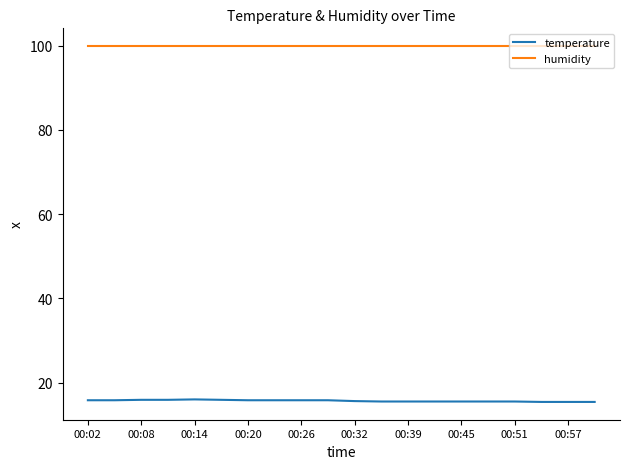

Rank the series by their average value, from highest to lowest.

humidity, temperature